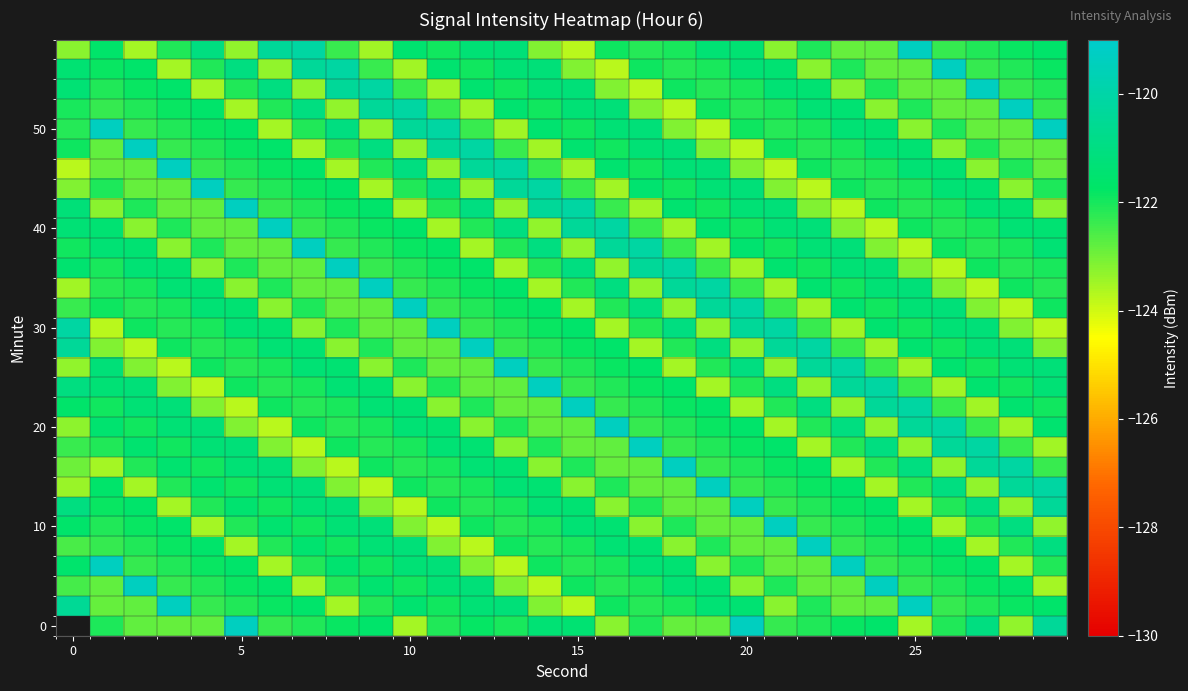

What is the spread (max minus min) of values at 12?

4.4